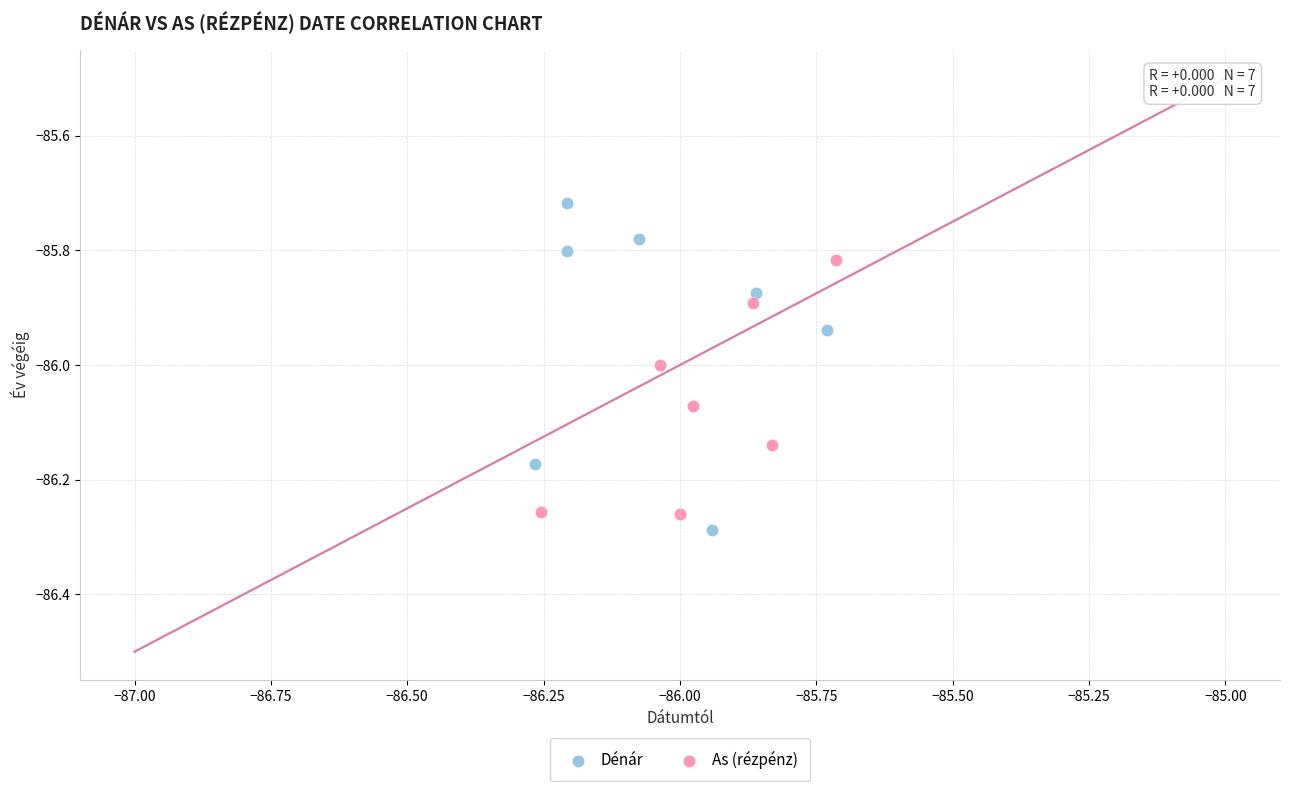

Which series has the widest spread of Y values?

Dénár